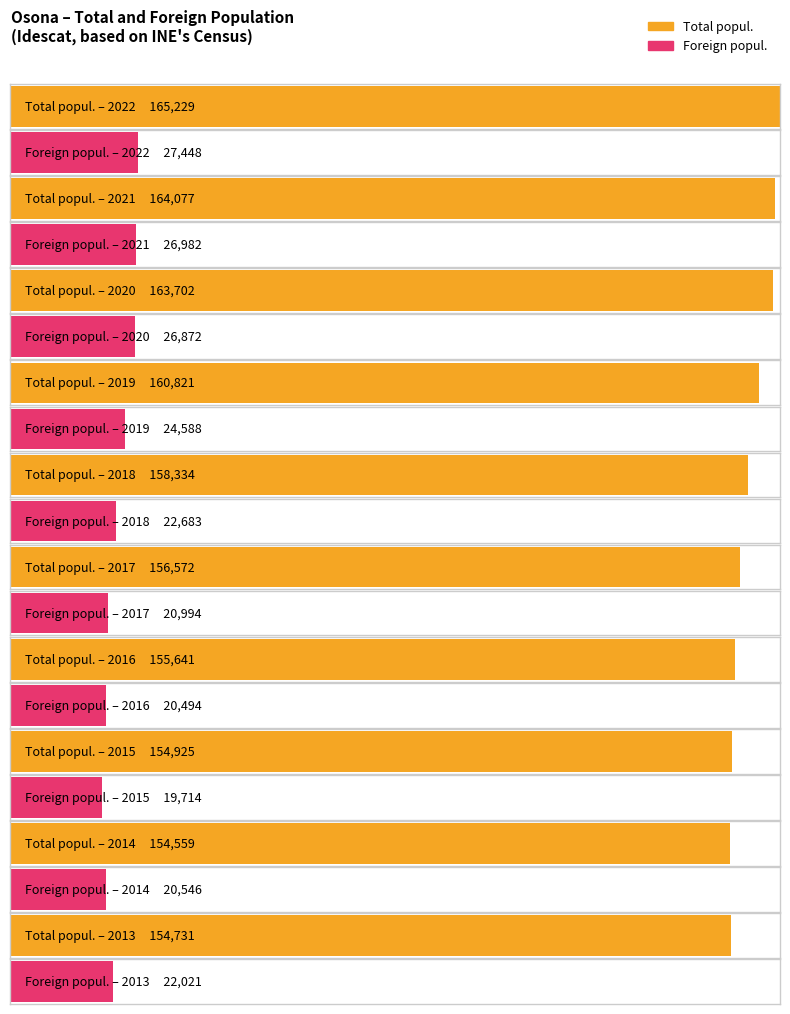

What are all the series names shown in the legend?

Total popul., Foreign popul.